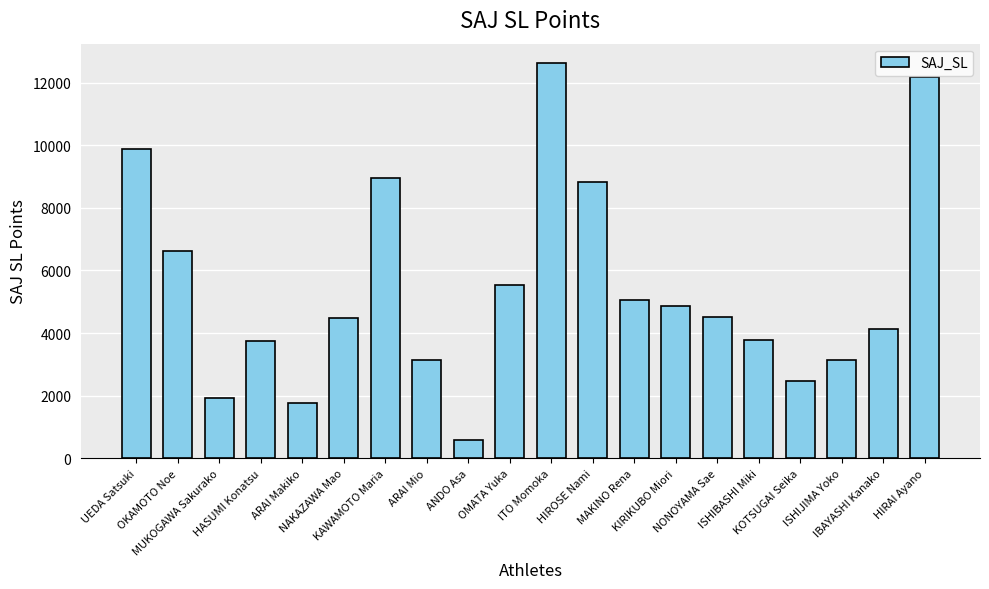

What is the difference between the maximum and minimum values?

12025